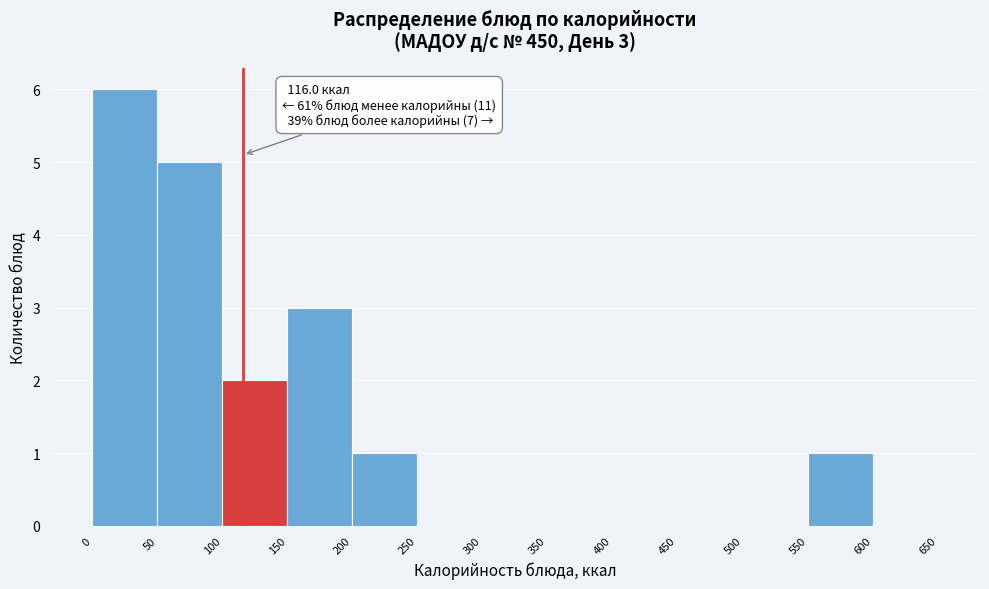

Which range on the x-axis has the tallest bar?

0 to 50